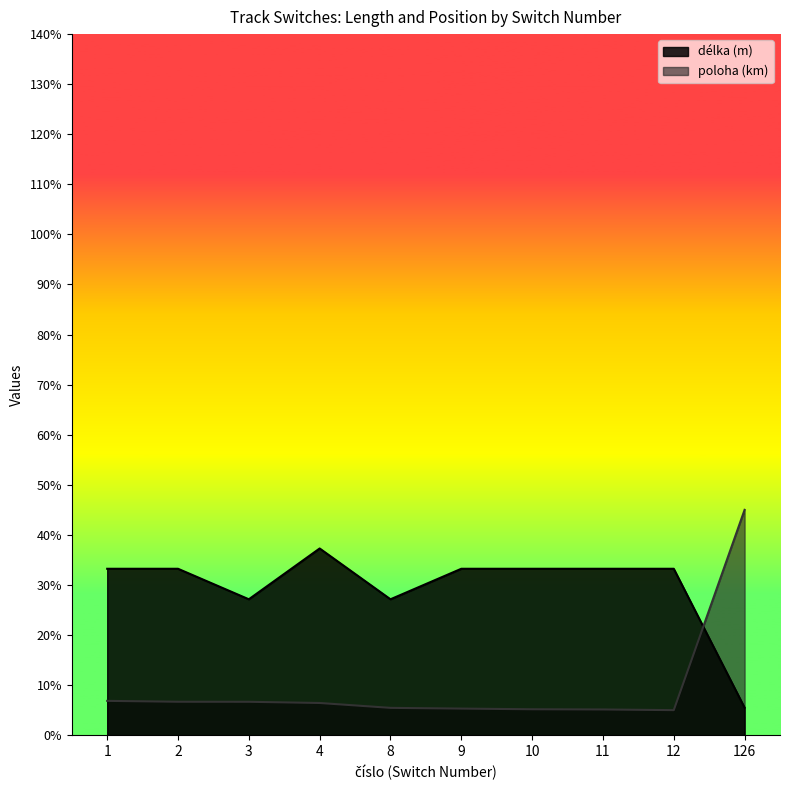

How many data points in délka (m) are less than 33?

3